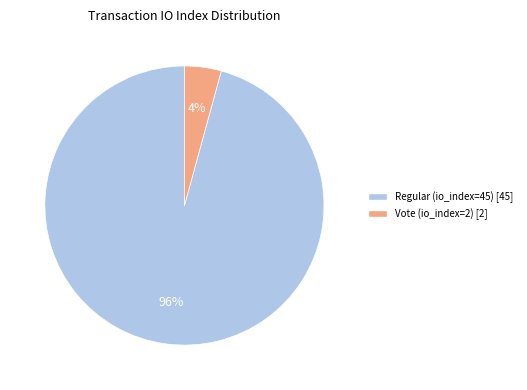

To the nearest percent, what is the average slice percentage?

50%